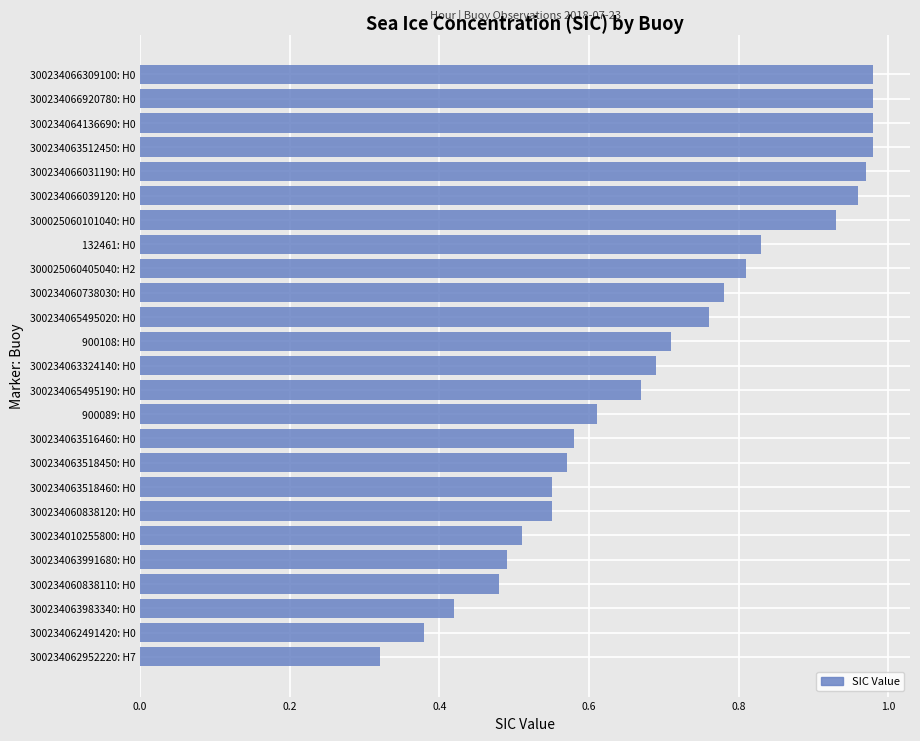

What is the change in value from 300234063983340: H0 to 300234063518460: H0?

+0.1